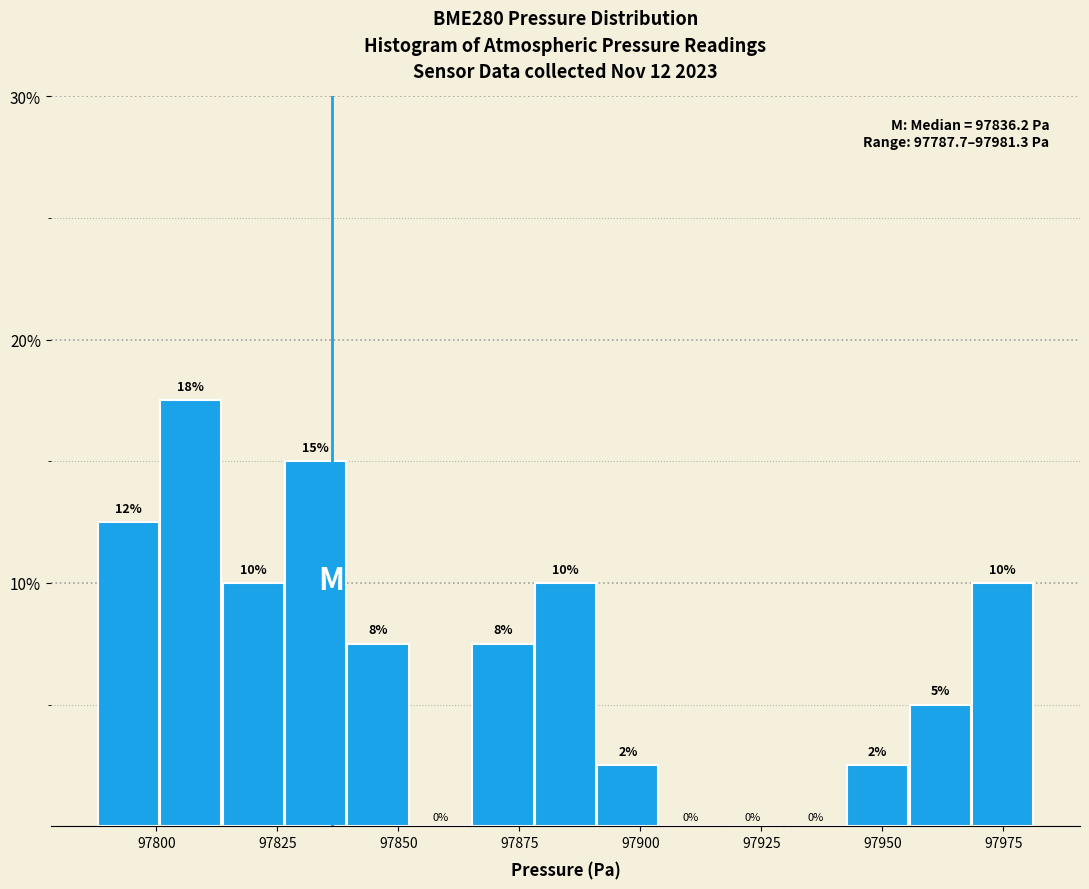

Around what value on the x-axis is the tallest bar? Give the approximate position of its centre, as read against the axis.

97805